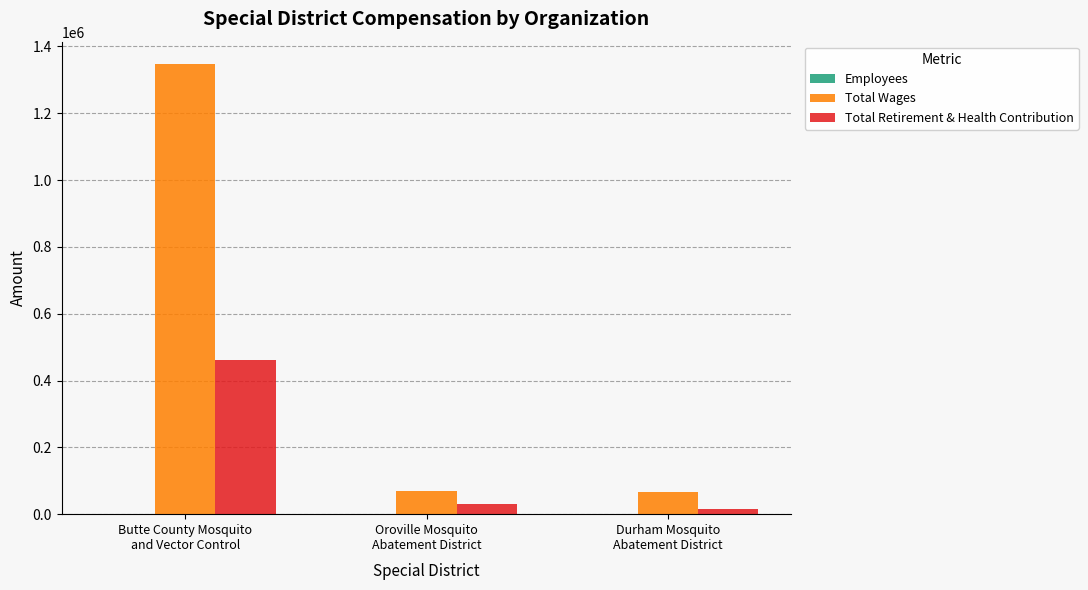

Which label corresponds to the largest value in the chart?

Butte County Mosquito
and Vector Control